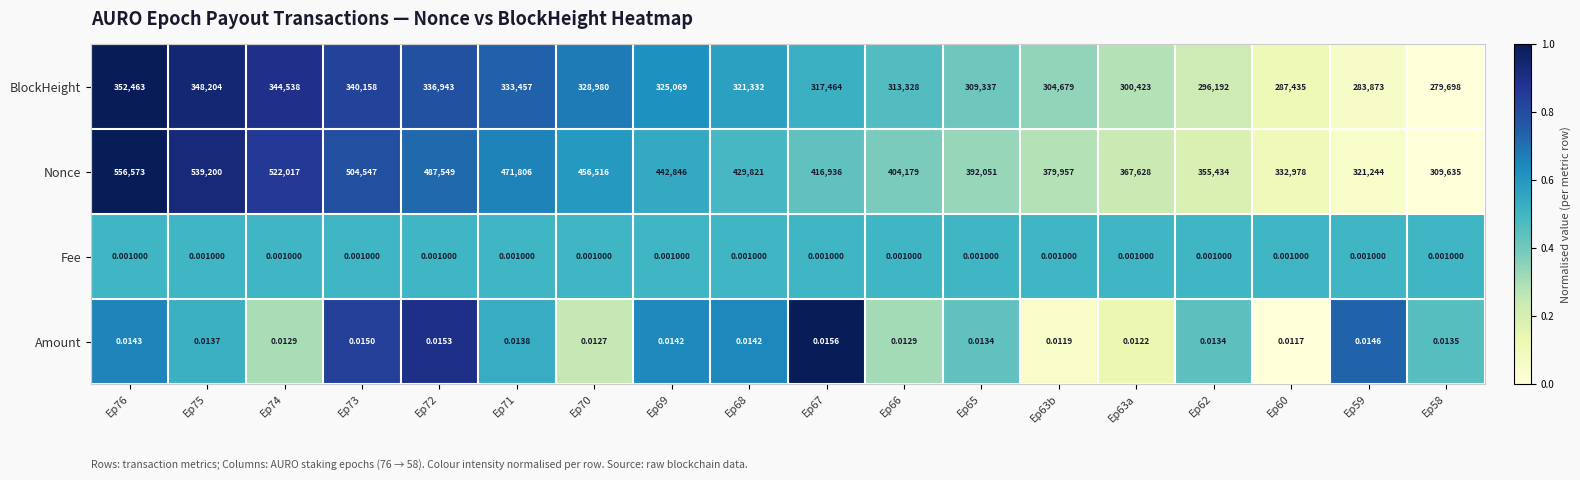

At Ep75, list the series in order from largest to smallest.

Nonce, BlockHeight, Amount, Fee